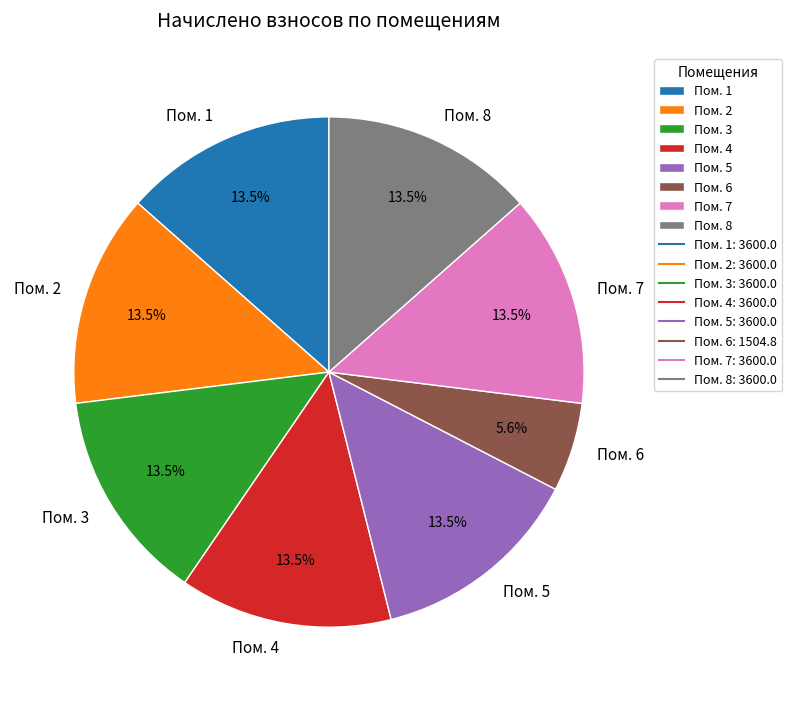

Which slice is the smallest?

Пом. 6